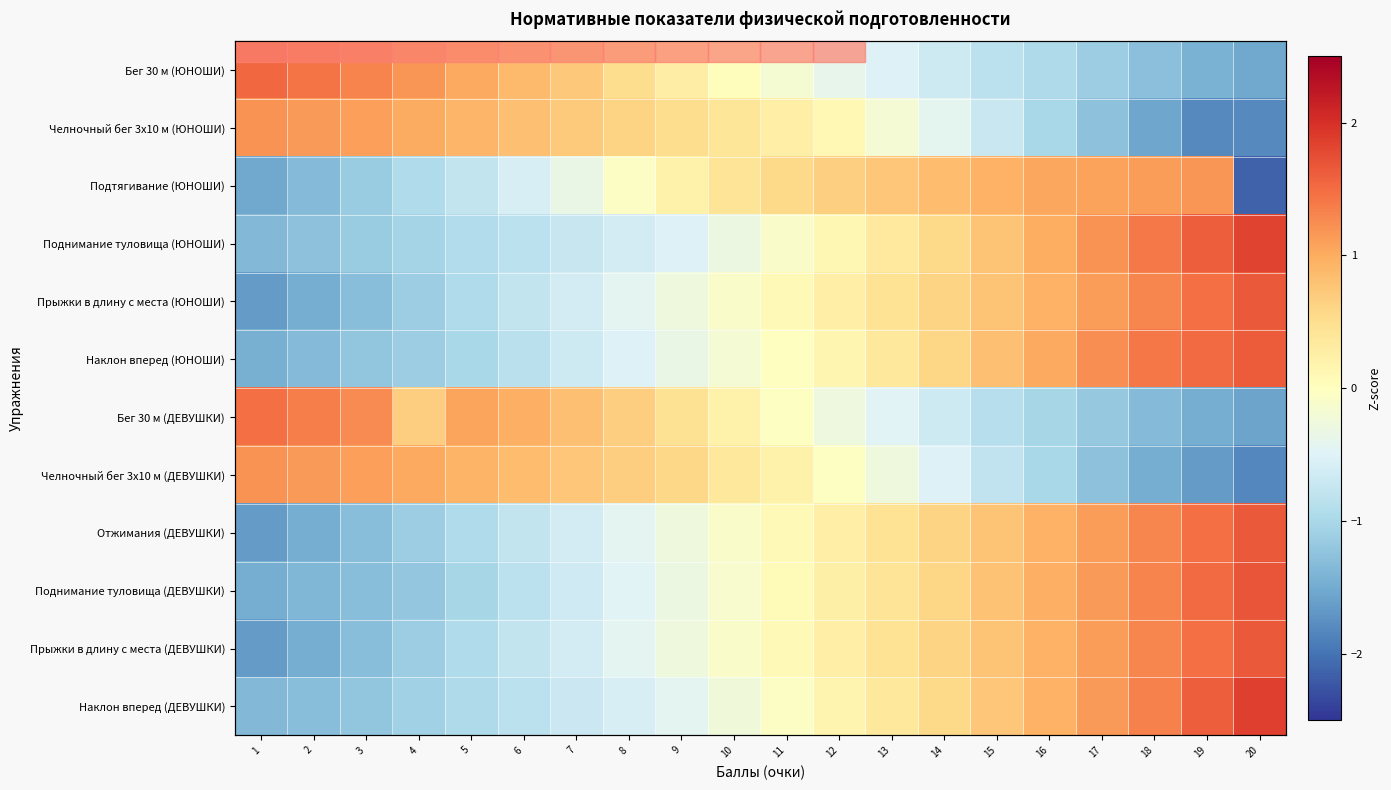

Which series changed the most between 2 and 11?

Подтягивание (ЮНОШИ)